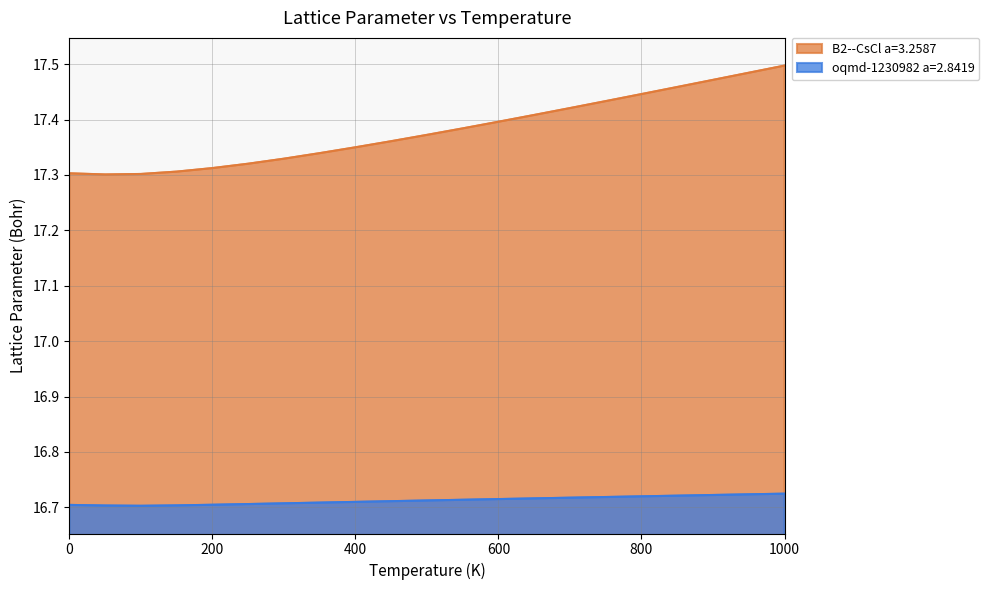

In B2--CsCl a=3.2587, how many points are lower than both neighbors (excluding endpoints)?

1